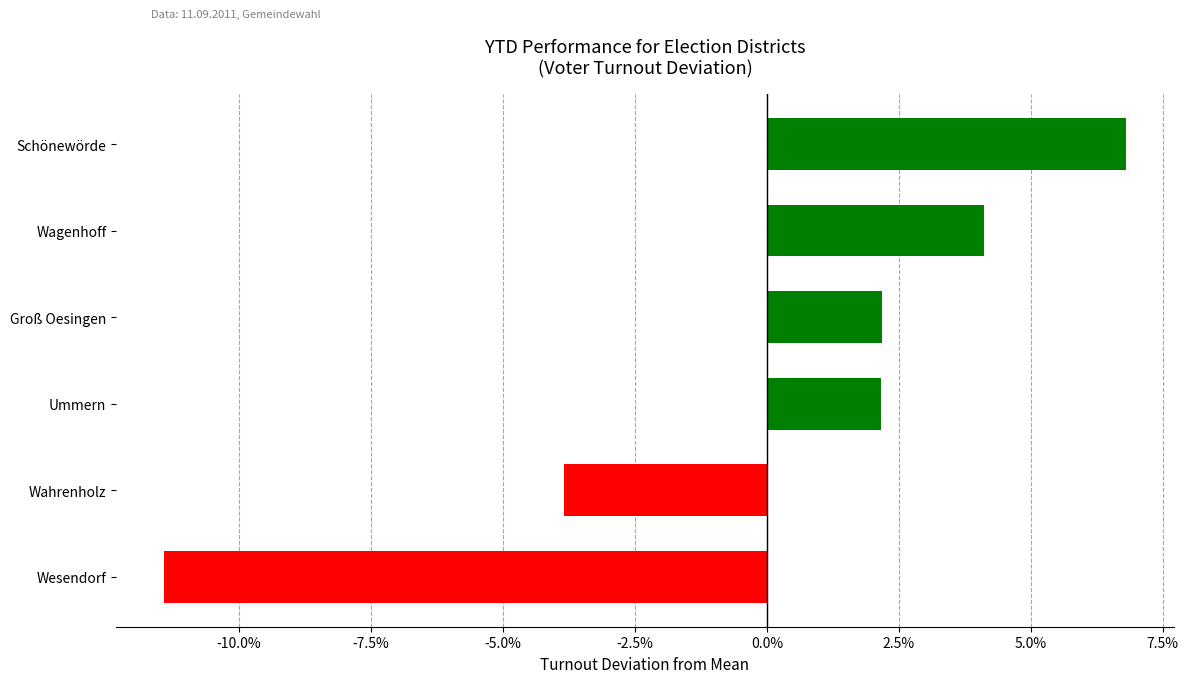

What value does the data have at Wagenhoff?

4.1